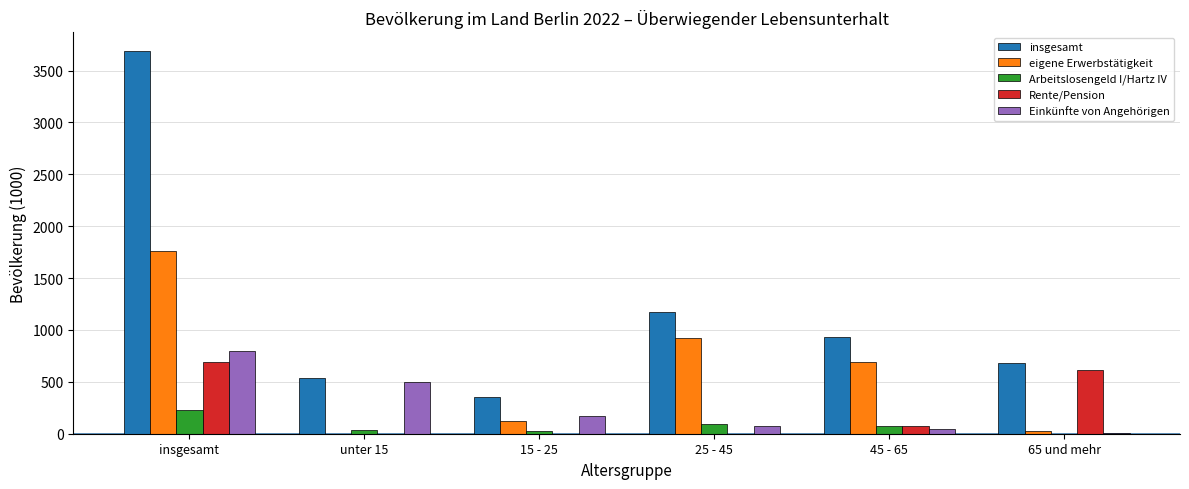

The Einkünfte von Angehörigen series shows 532 at insgesamt. True or false?

False